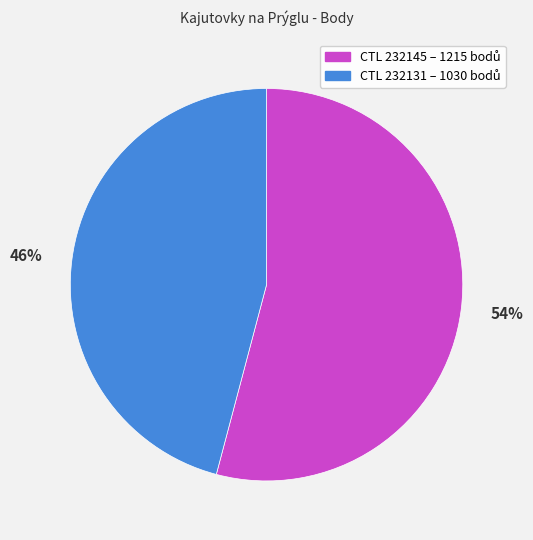

To the nearest percent, what is the average slice percentage?

50%